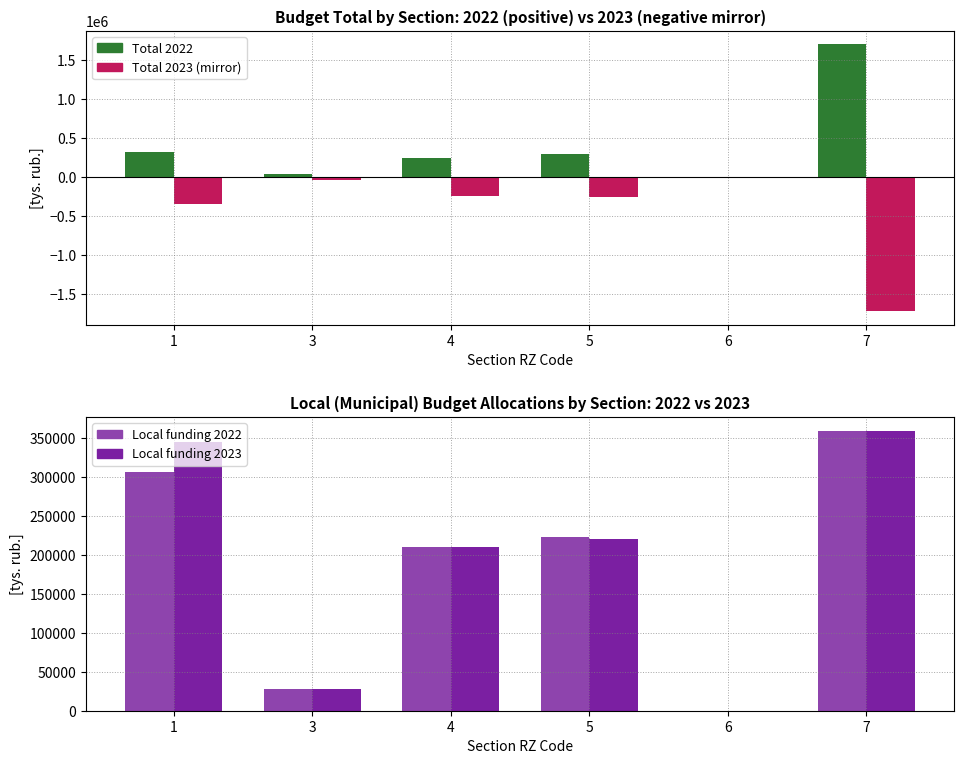

What is the value of the Total 2023 (mirror) bar at the 4th from the left?

-264668.2